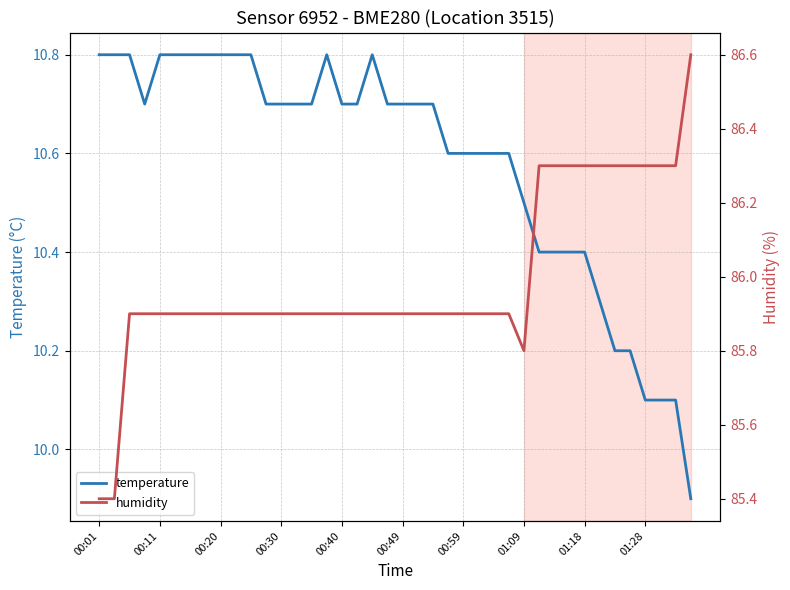

At which label does temperature first exceed 10?

00:01